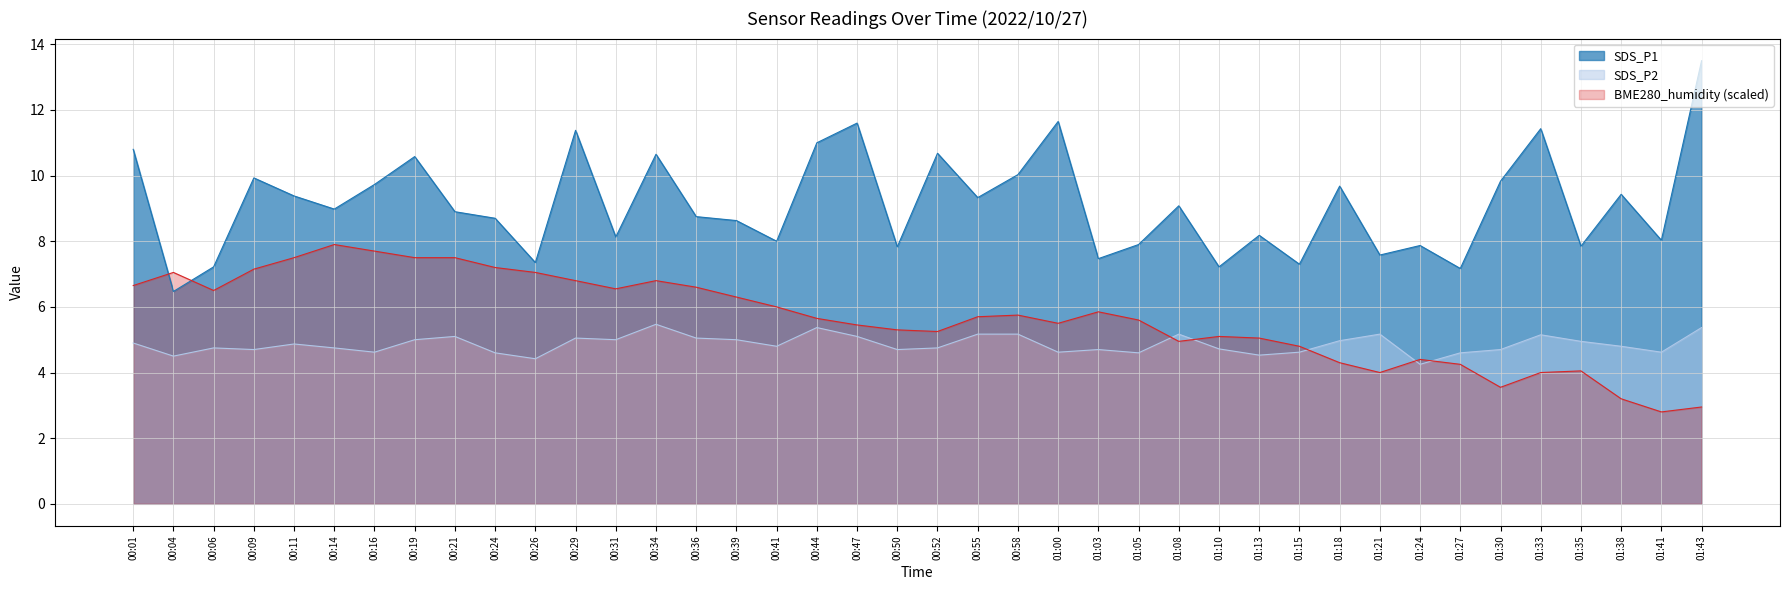

In SDS_P2, how many points are higher than both neighbors (excluding endpoints)?

10